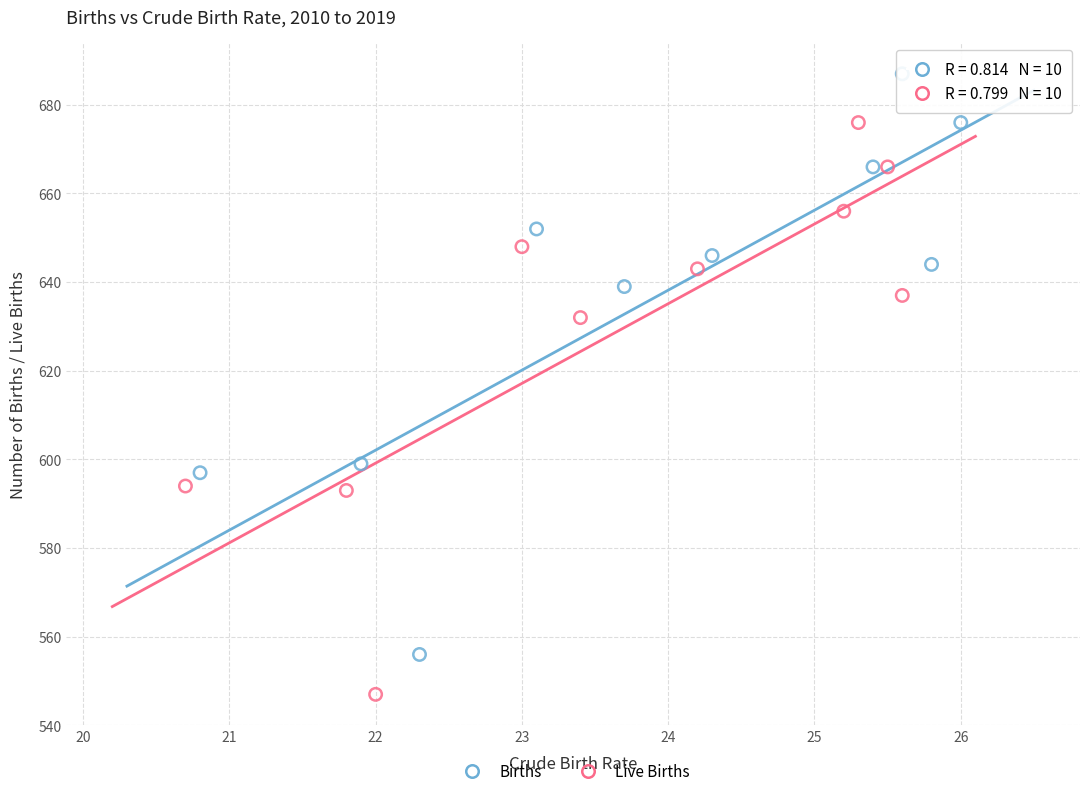

Which series has the largest Y range (max minus min)?

Births